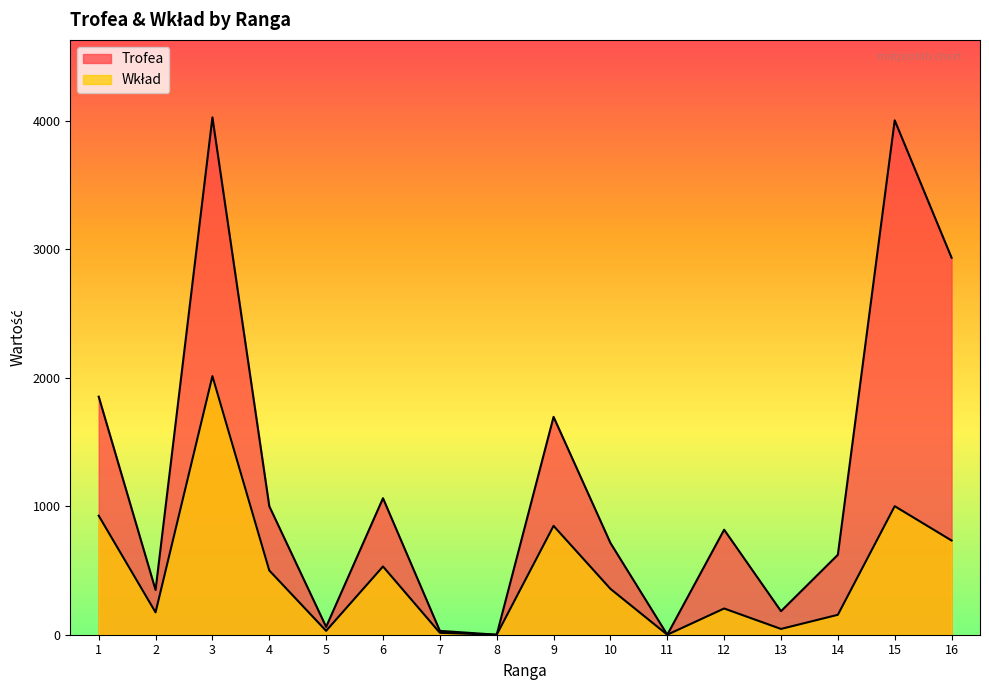

What is the maximum value for Trofea?

4025